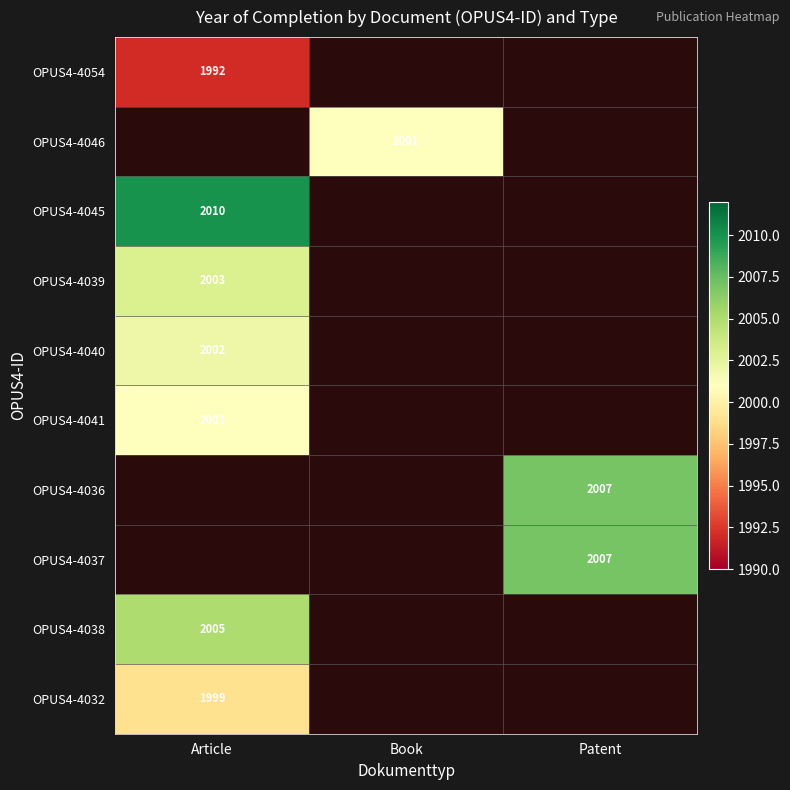

True or false: OPUS4-4037 has a value of 587 at Patent.

False